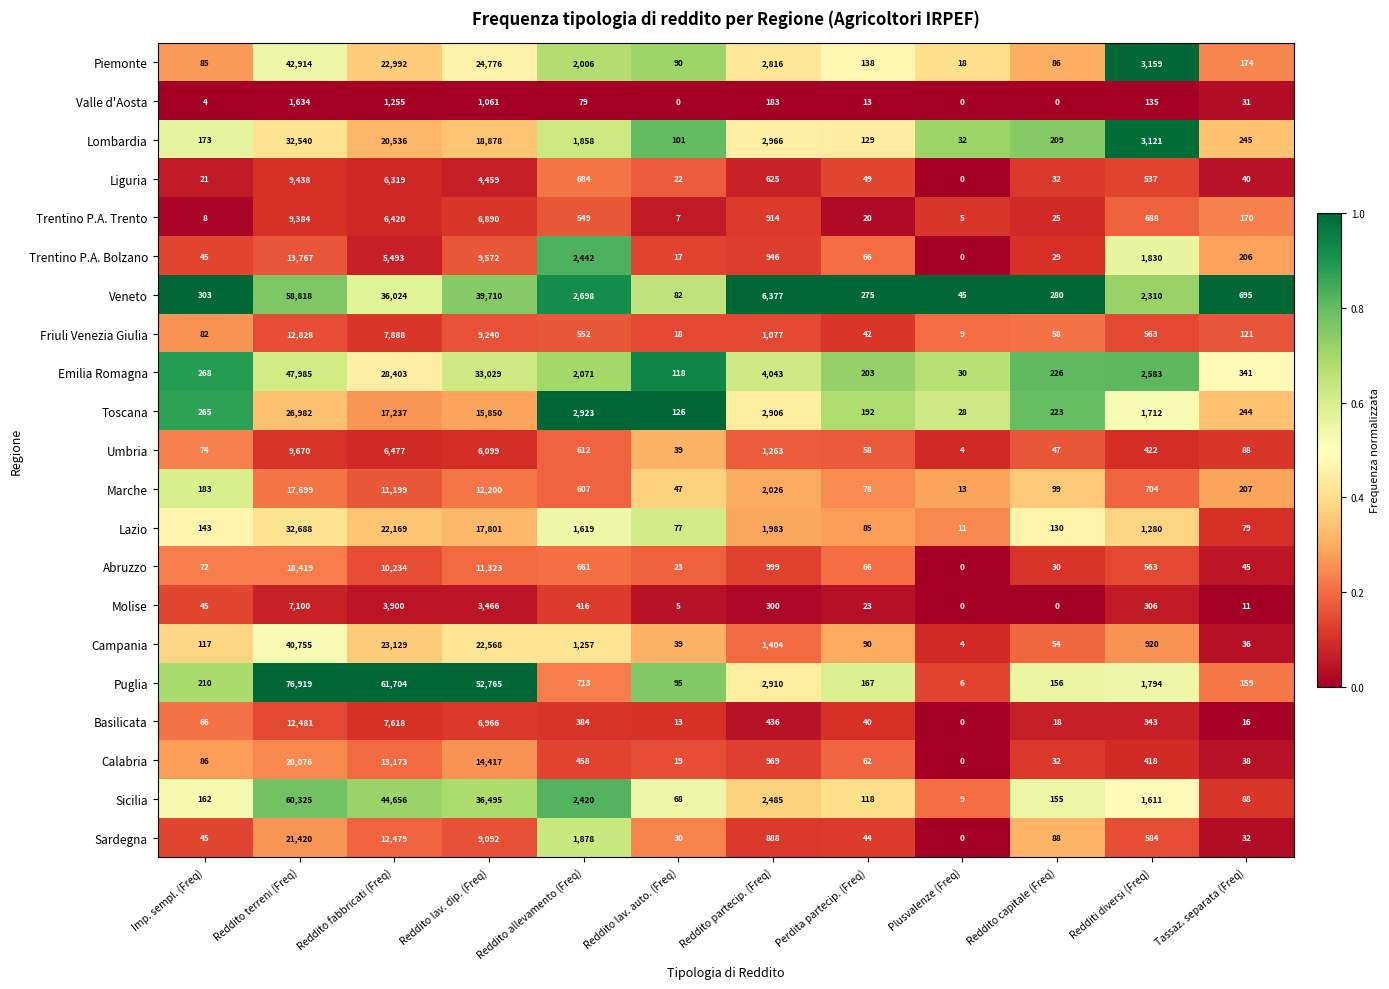

At Reddito terreni (Freq), list the series in order from smallest to largest.

Valle d'Aosta, Molise, Trentino P.A. Trento, Liguria, Umbria, Basilicata, Friuli Venezia Giulia, Trentino P.A. Bolzano, Marche, Abruzzo, Calabria, Sardegna, Toscana, Lombardia, Lazio, Campania, Piemonte, Emilia Romagna, Veneto, Sicilia, Puglia